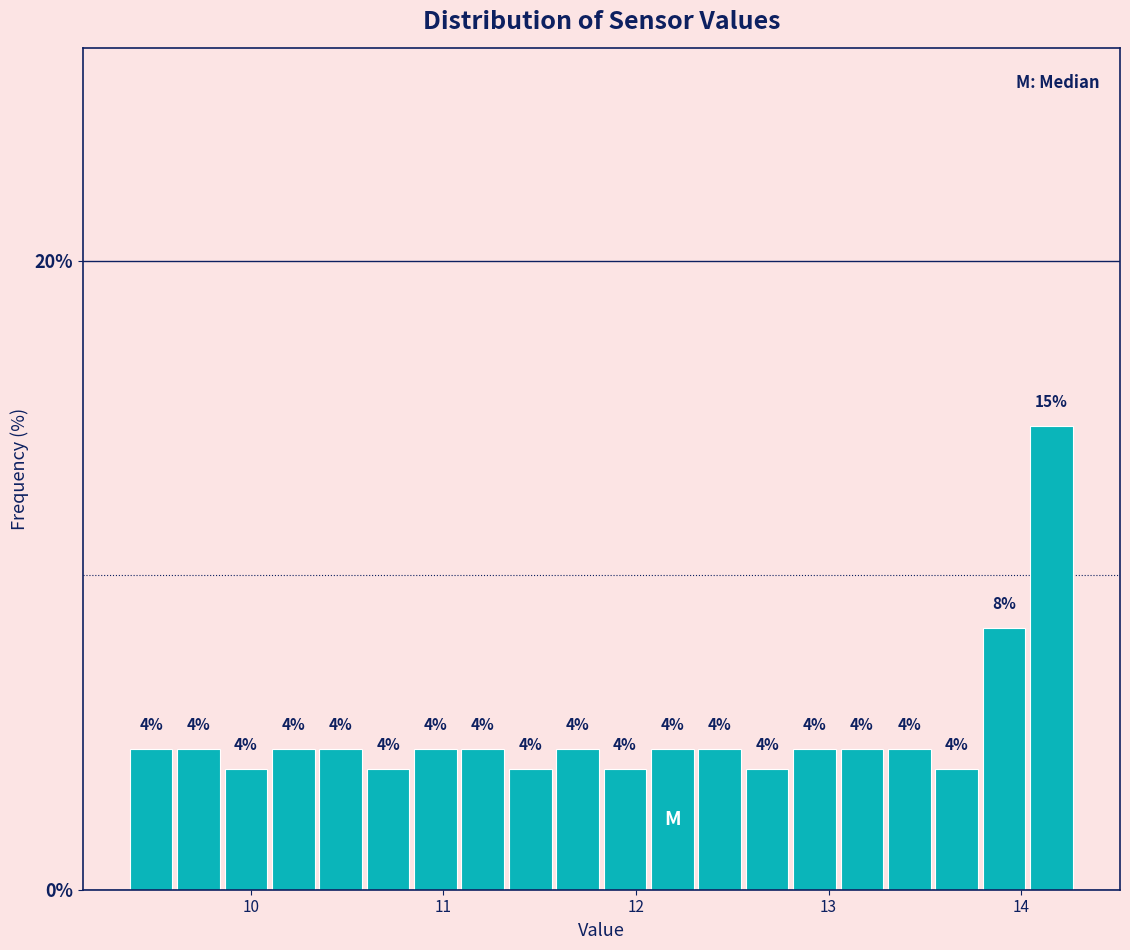

Read against the x-axis, roughly where is the centre of the tallest bar?

14.2